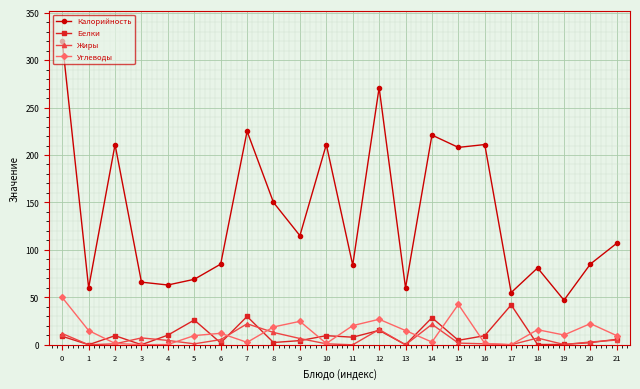

Does the chart have visible grid lines?

Yes